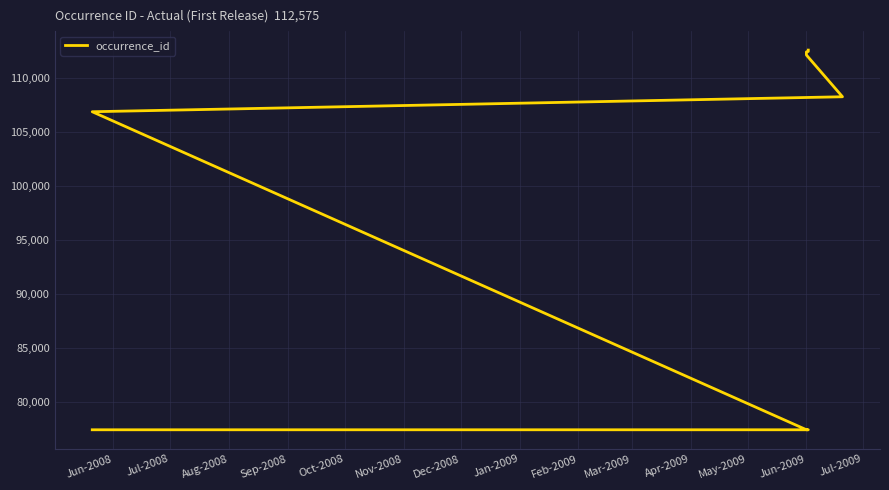

What position from the left is Jan-2009?

8